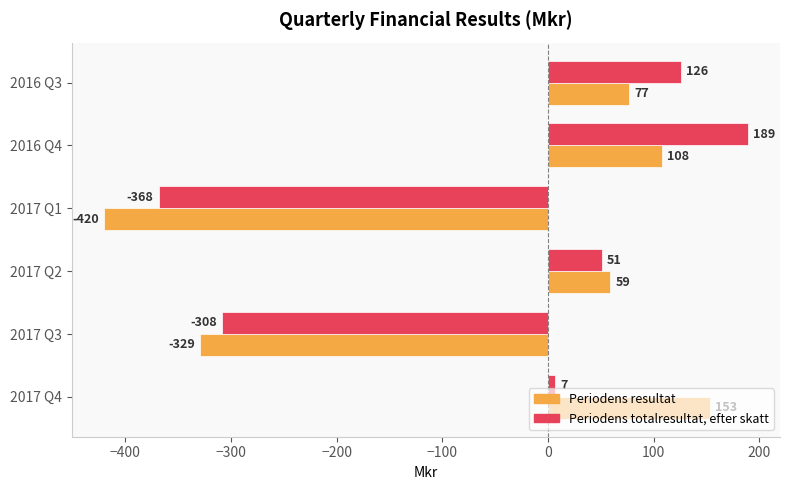

Which series has the largest total across all categories?

Periodens totalresultat, efter skatt